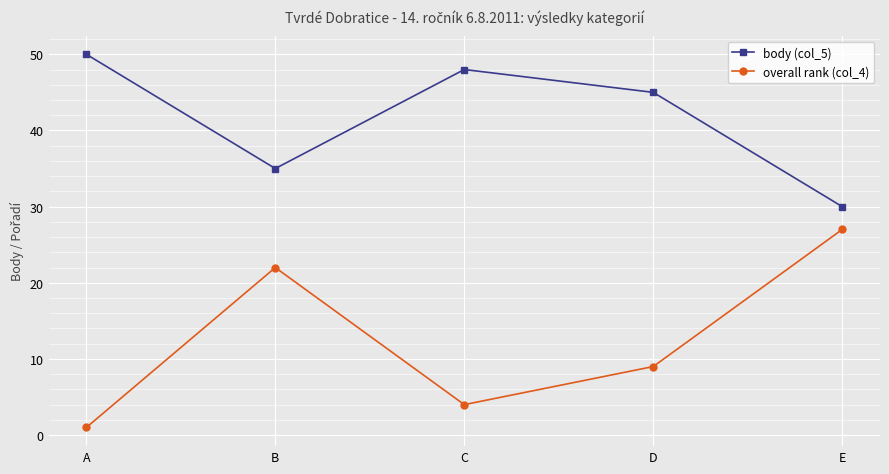

What is the difference between the maximum and second lowest values in the overall rank (col_4) series?

23